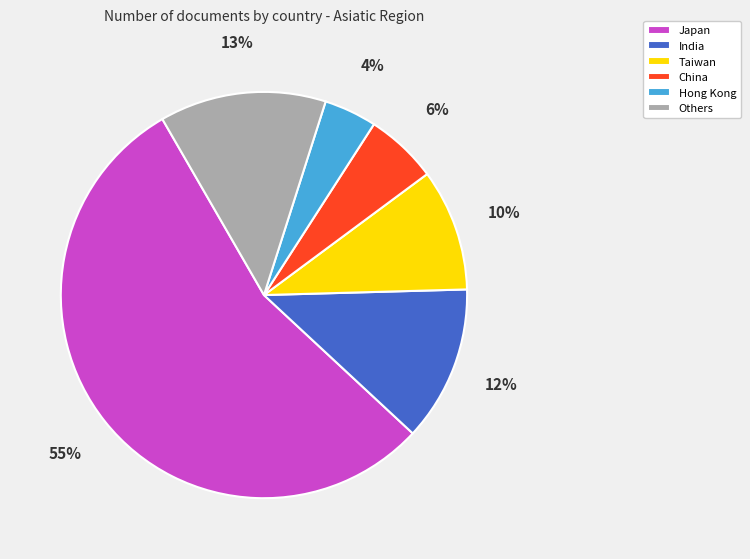

Does Japan account for over 50% of the chart?

Yes